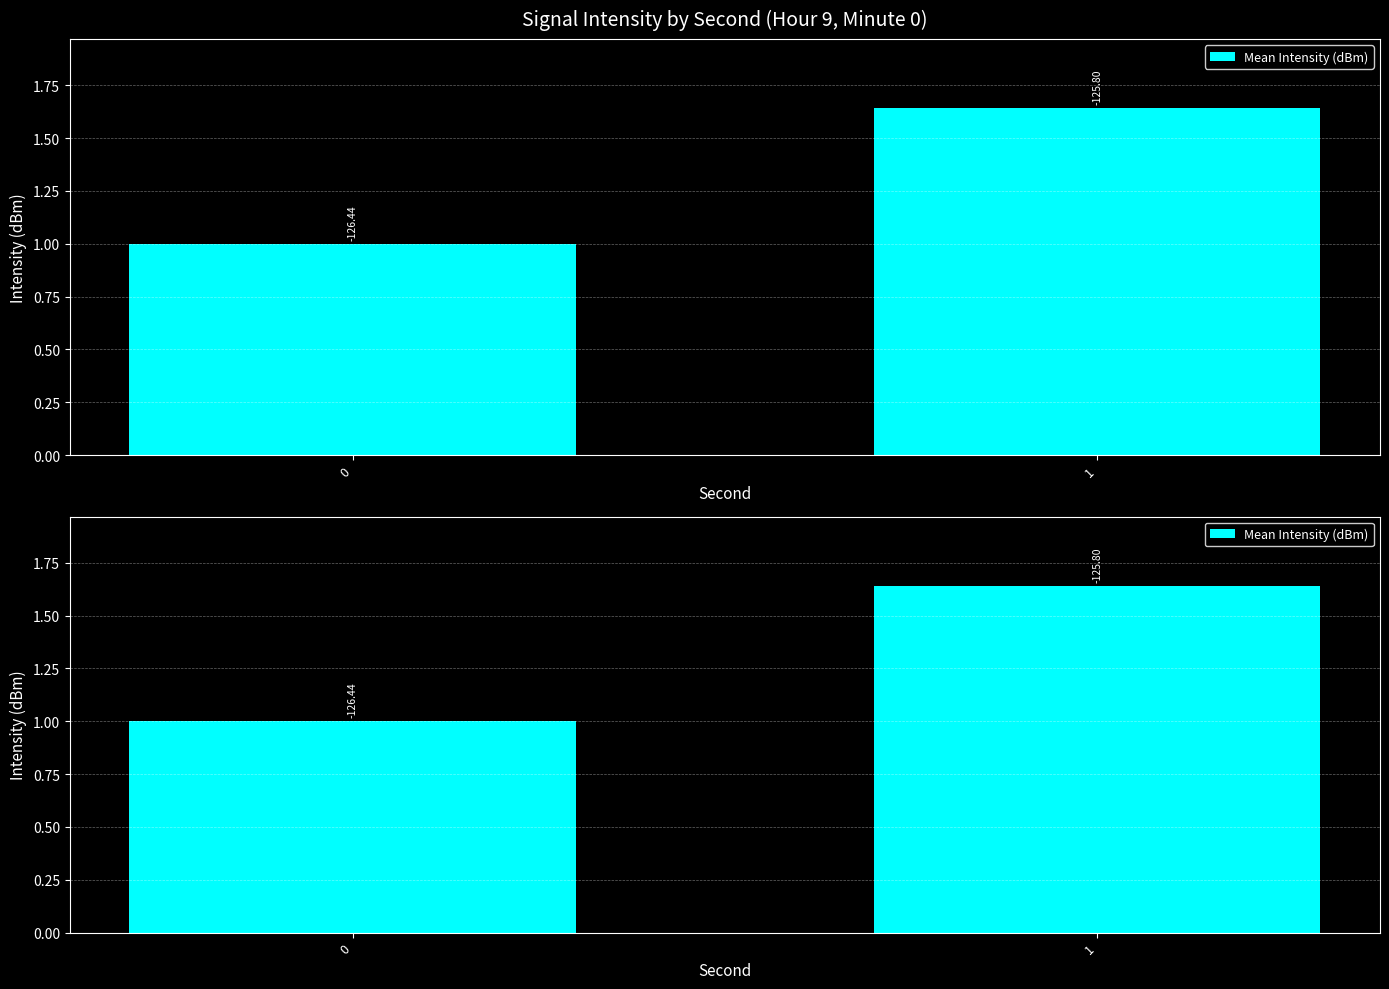

Approximately how many times larger is the value at 1 compared to 0?

1.6